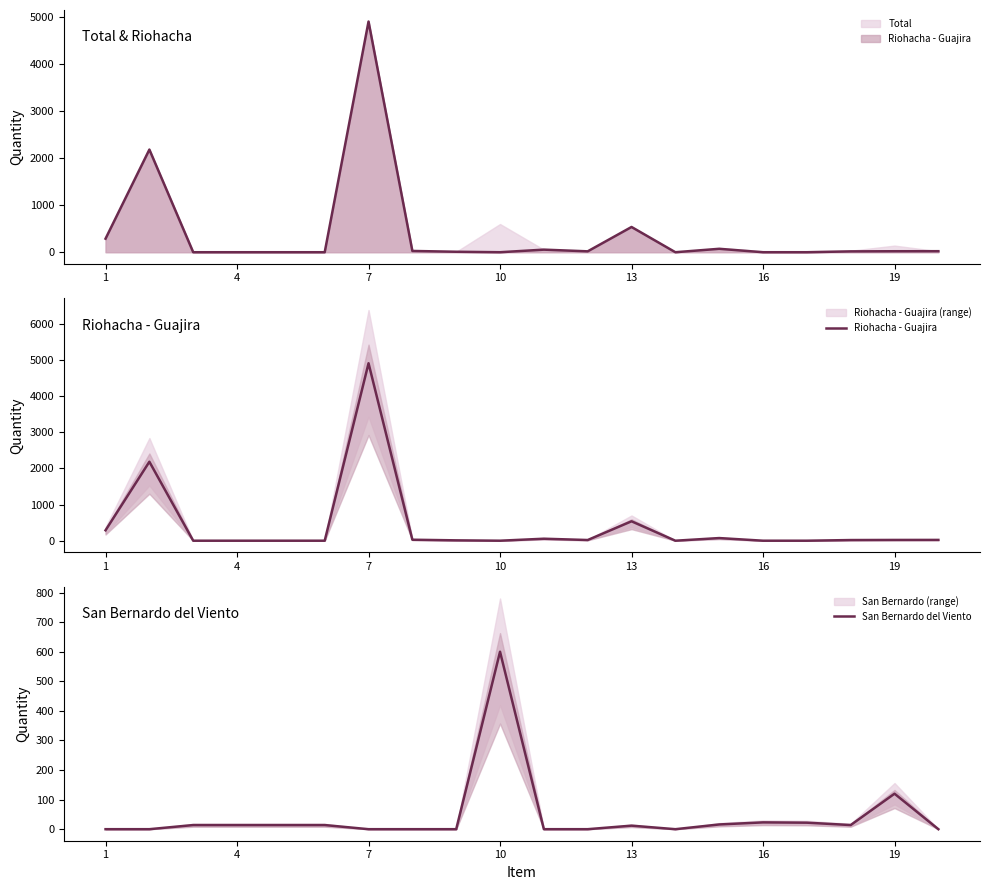

Is the value of Riohacha - Guajira at 8 greater than the value of San Bernardo del Viento at 16?

No